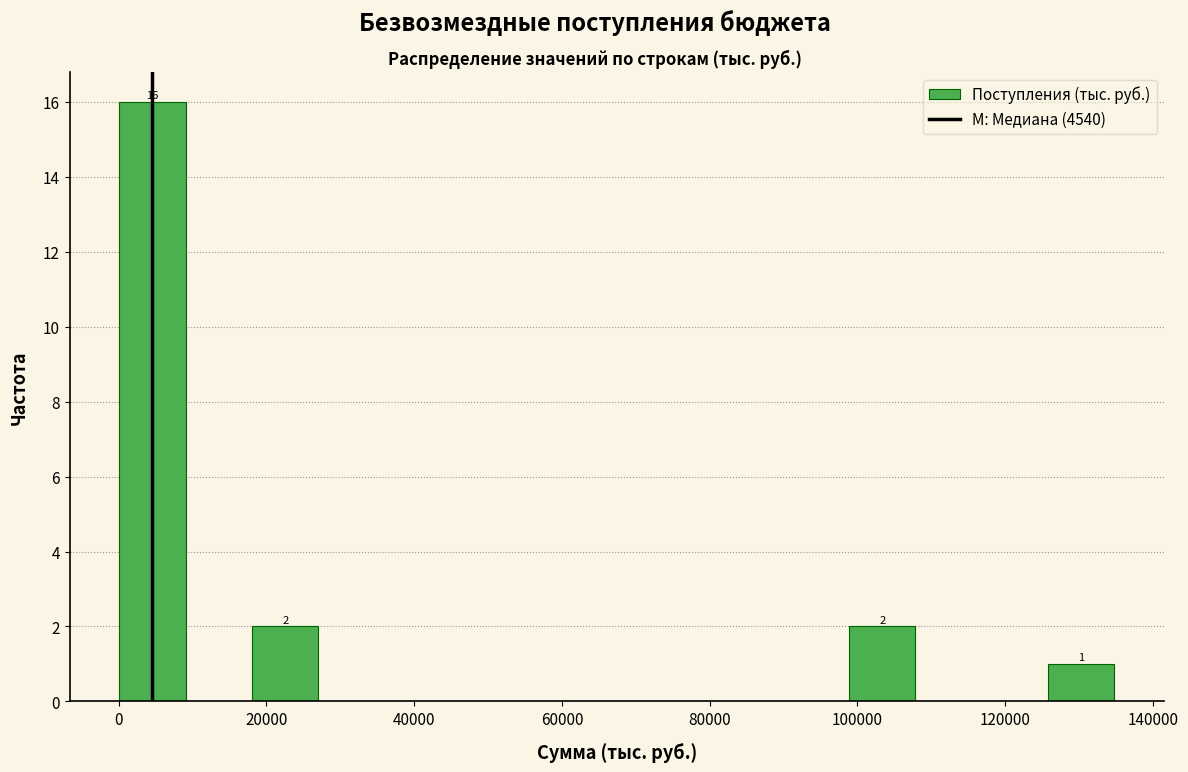

Over which range of the x-axis is the bar tallest?

0 to 10000